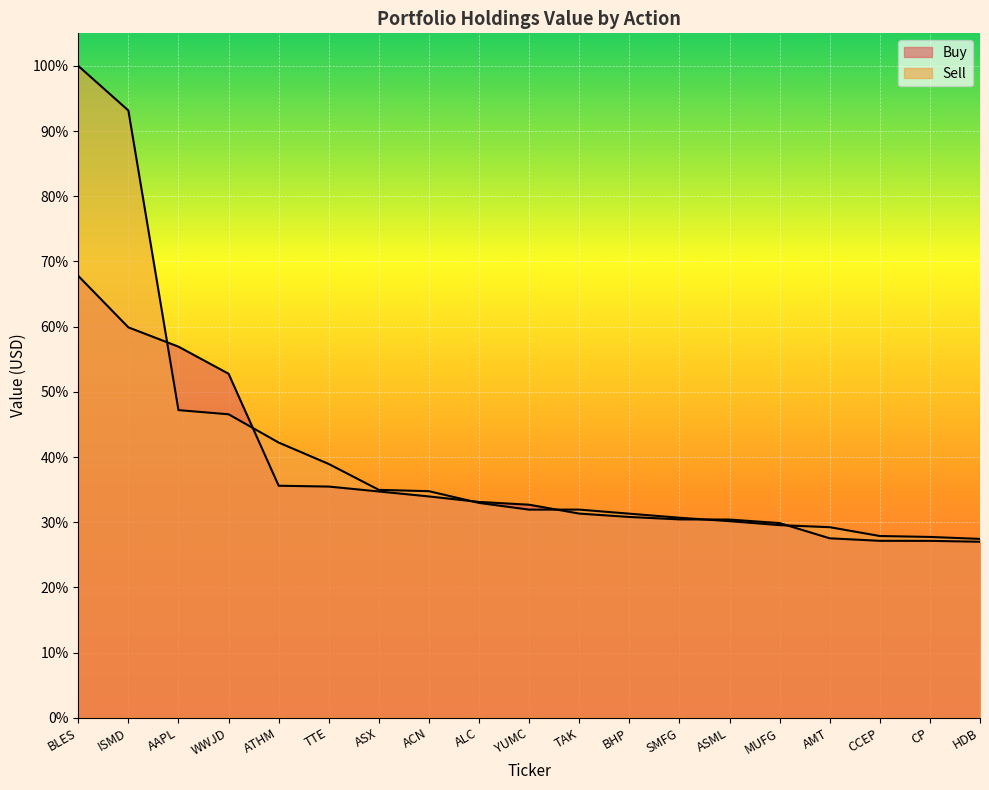

True or false: Buy and Sell intersect in this chart.

True